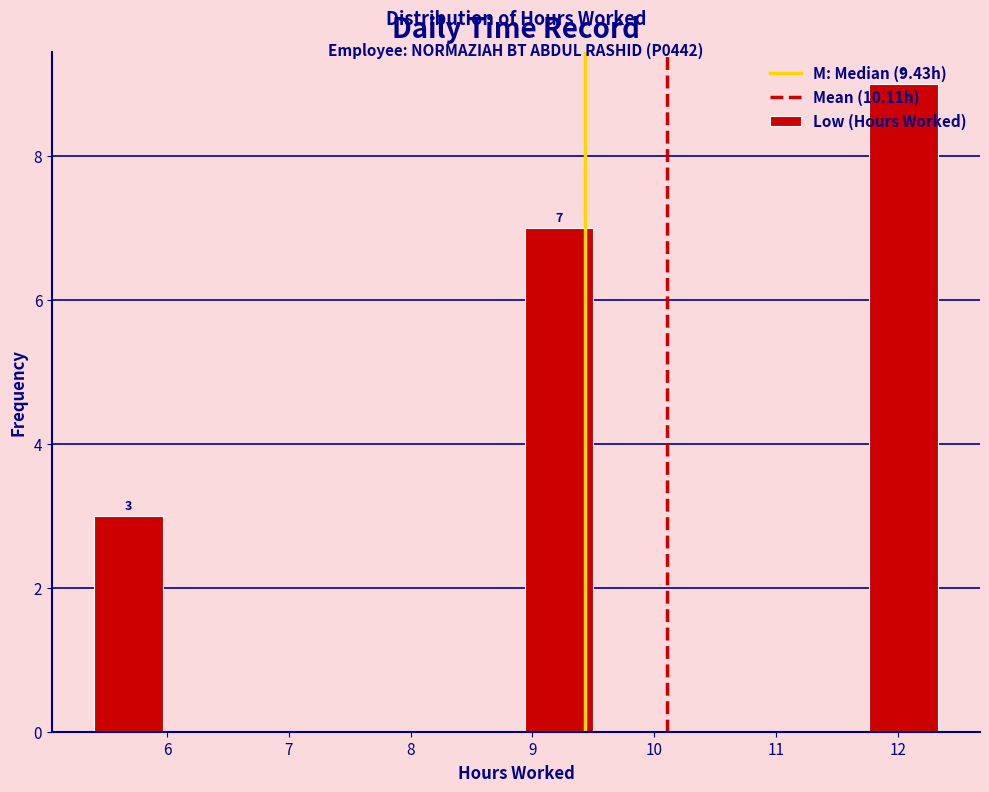

Over which range of the x-axis is the bar tallest?

11.7 to 12.4